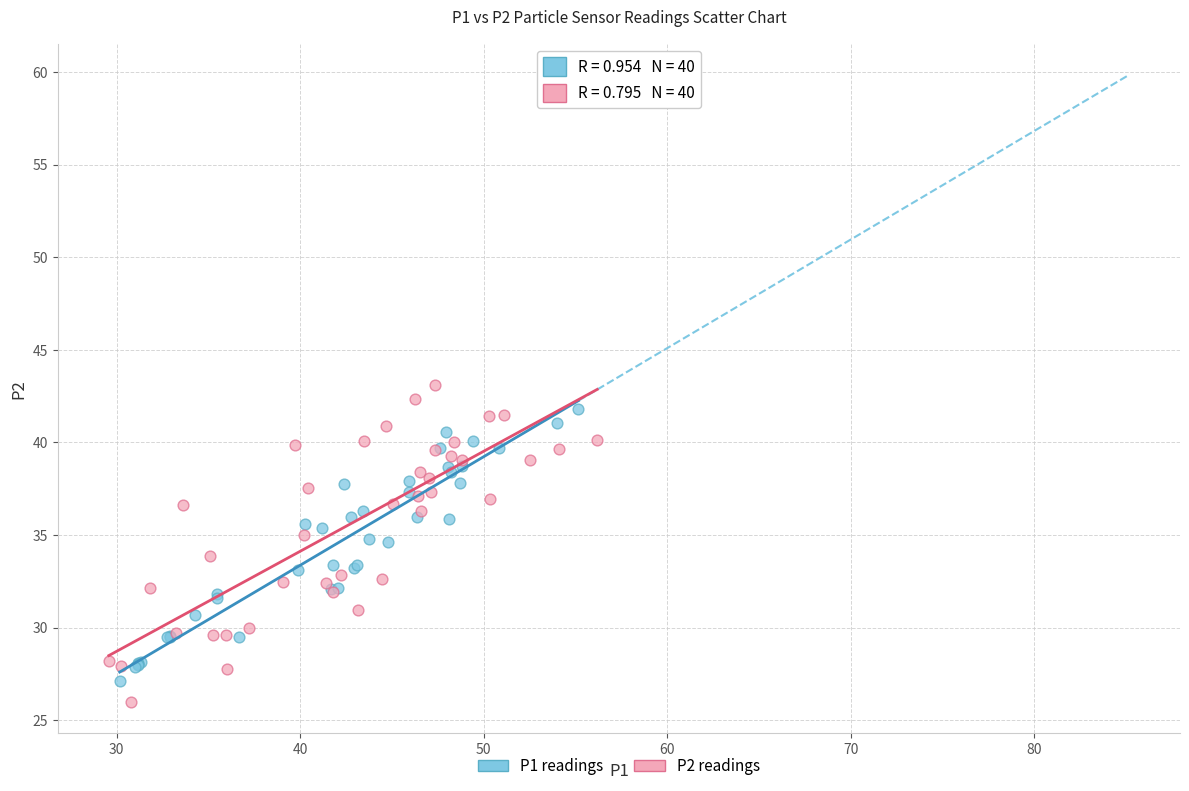

Which series has the largest Y range (max minus min)?

P2 readings